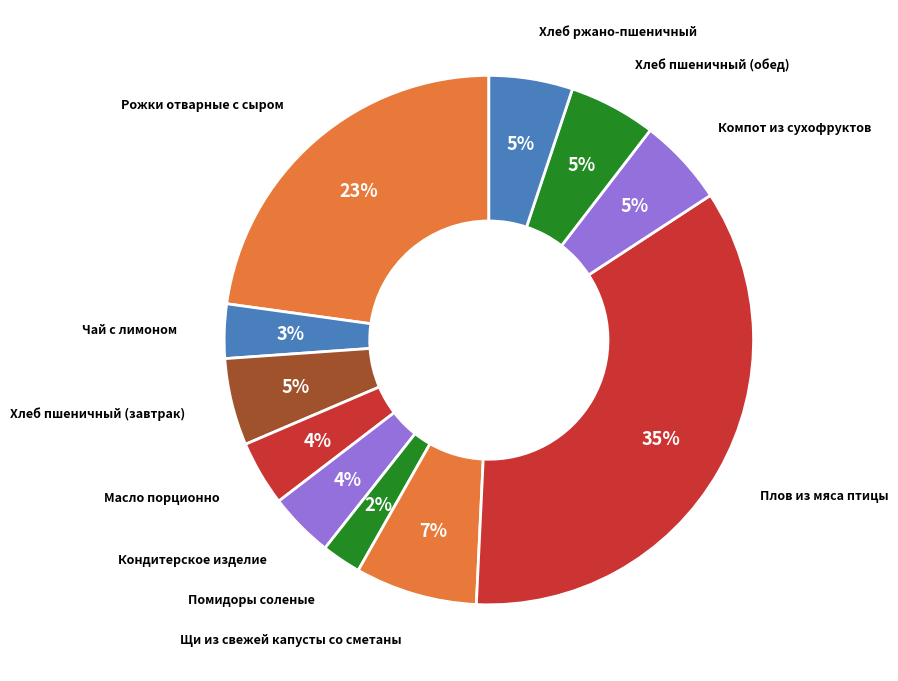

Which slice is the smallest?

Помидоры соленые